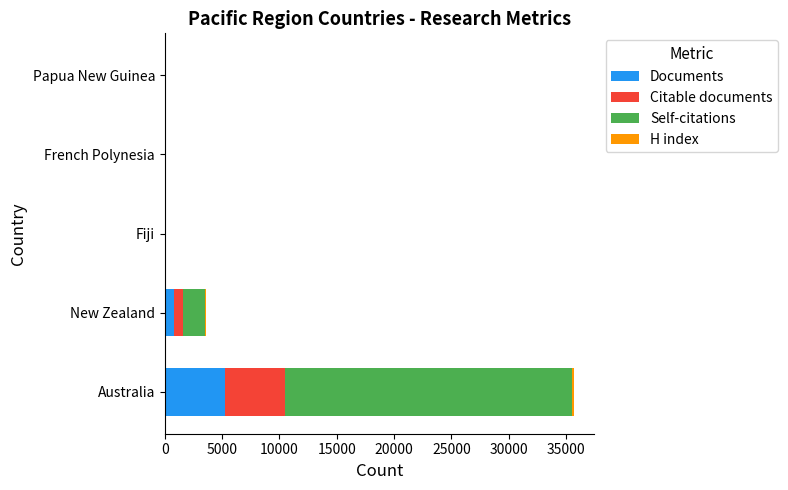

At which category is the sum across all series the highest?

Australia